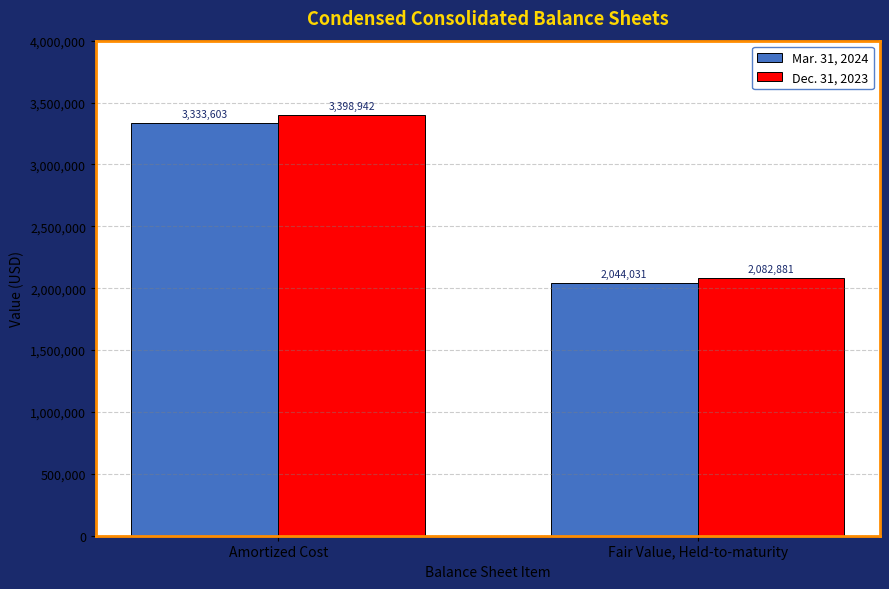

What are all the series names shown in the legend?

Mar. 31, 2024, Dec. 31, 2023